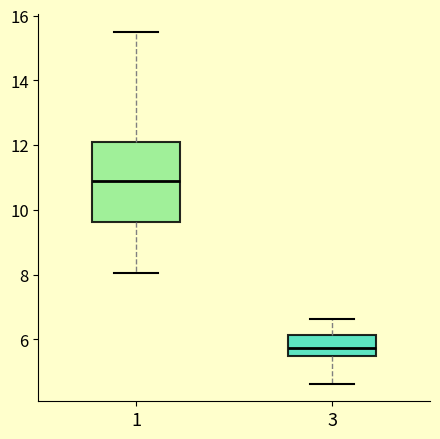

Where is the lower edge of the box at x = 3 on the y-axis? The values are not printed on the chart, so give them approximately, as read against the axis.

5.4